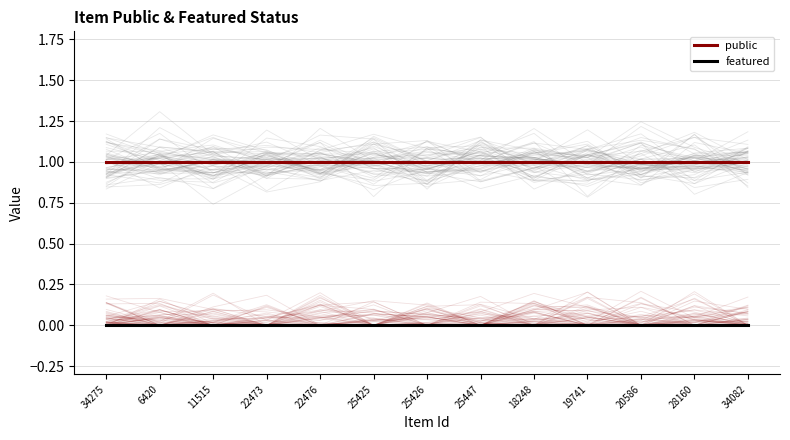

Which series has the largest total across all categories?

public